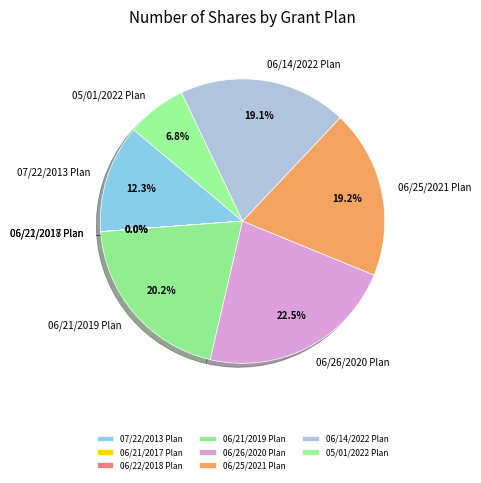

Does 06/25/2021 Plan represent more than half of the total?

No